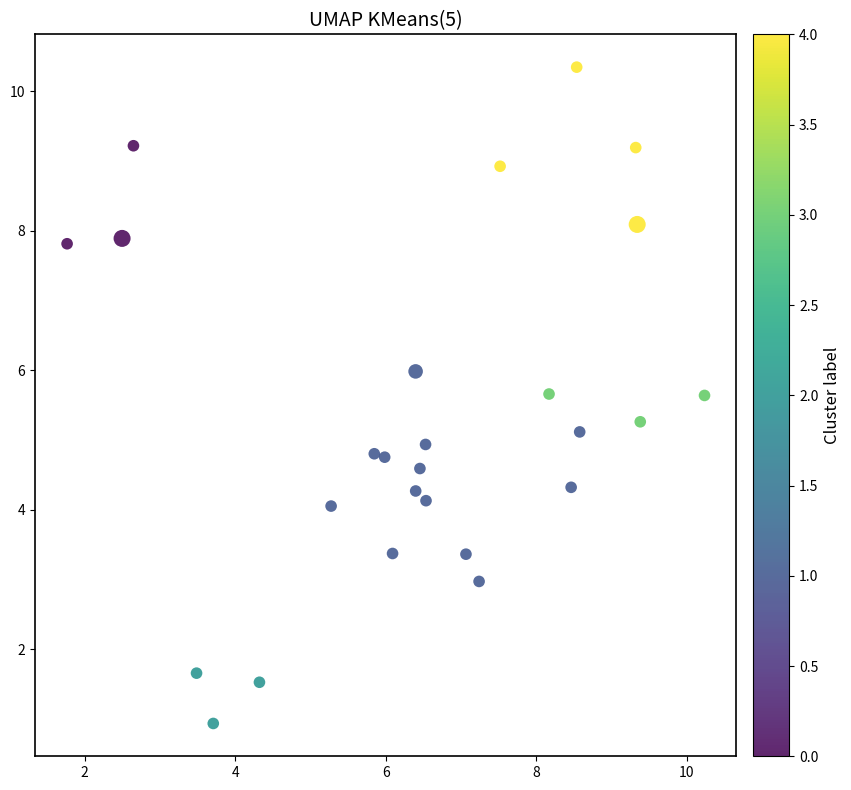

What is the range of X values (max minus min)?

8.5